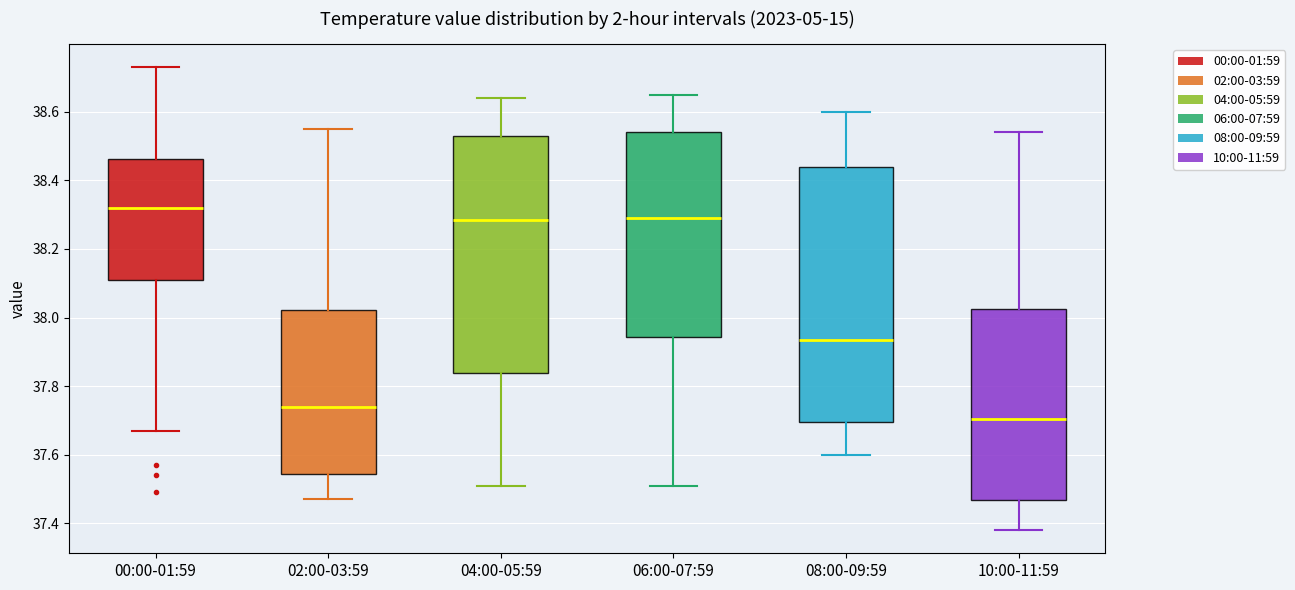

Reading left to right, transcribe this box plot: for each box, give where its median line is, the range the box spans, and where its two whiskers end, as read against the y-axis. The values are not printed on the chart, so give them approximately, as read against the axis.

00:00-01:59: median 38.32, box 38.12 to 38.46, whiskers 37.68 to 38.74
02:00-03:59: median 37.74, box 37.54 to 38.02, whiskers 37.48 to 38.56
04:00-05:59: median 38.28, box 37.84 to 38.54, whiskers 37.52 to 38.64
06:00-07:59: median 38.30, box 37.94 to 38.54, whiskers 37.52 to 38.66
08:00-09:59: median 37.94, box 37.70 to 38.44, whiskers 37.60 to 38.60
10:00-11:59: median 37.70, box 37.46 to 38.02, whiskers 37.38 to 38.54